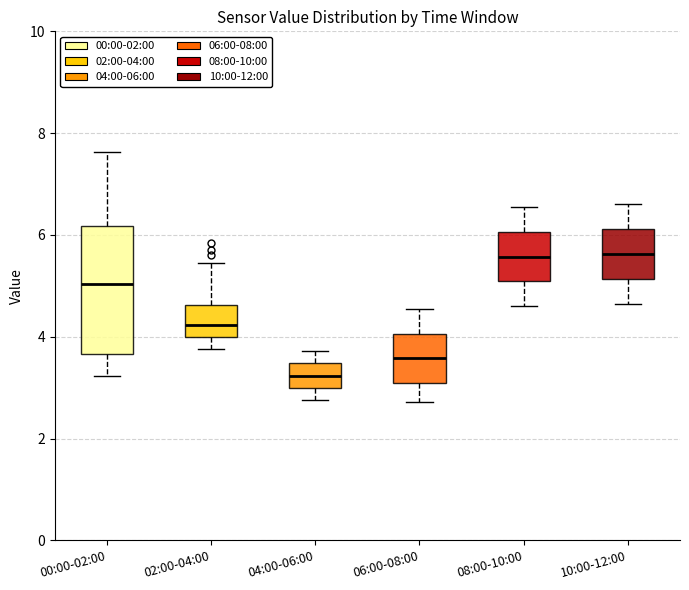

Comparing the boxes themselves (not the whiskers), which one is the tallest?

00:00-02:00